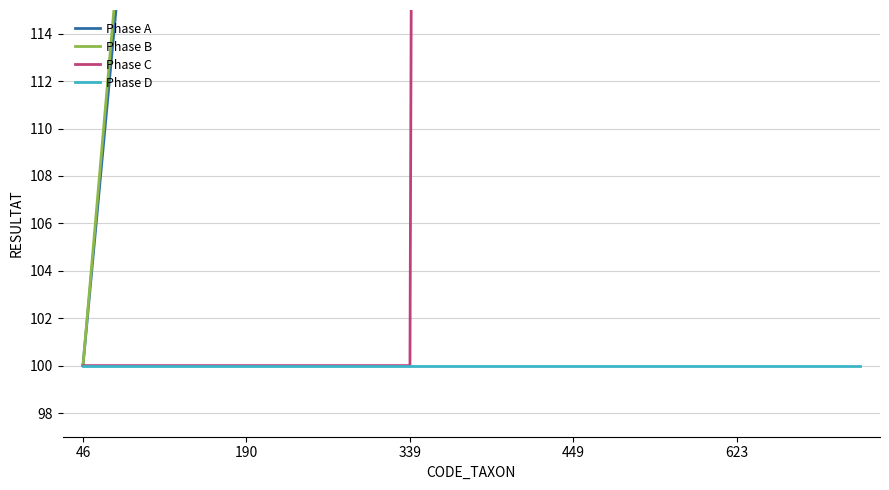

What position from the right is 10?

10